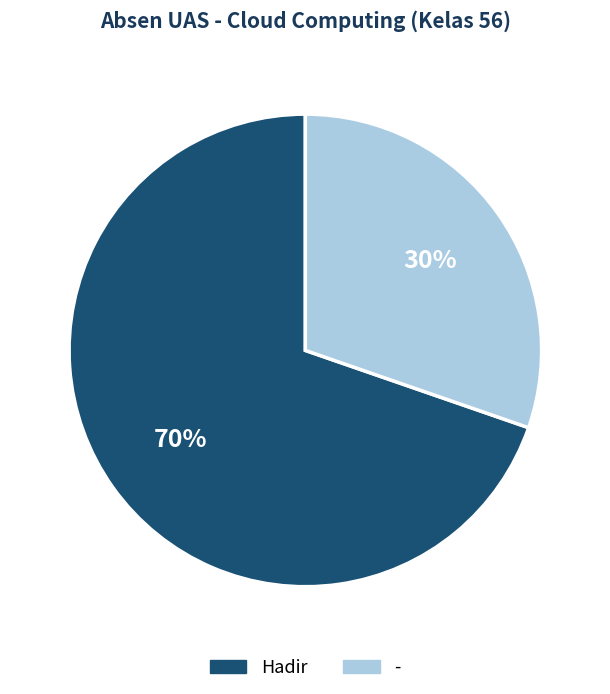

To the nearest percent, what is the combined percentage of - and Hadir?

100%